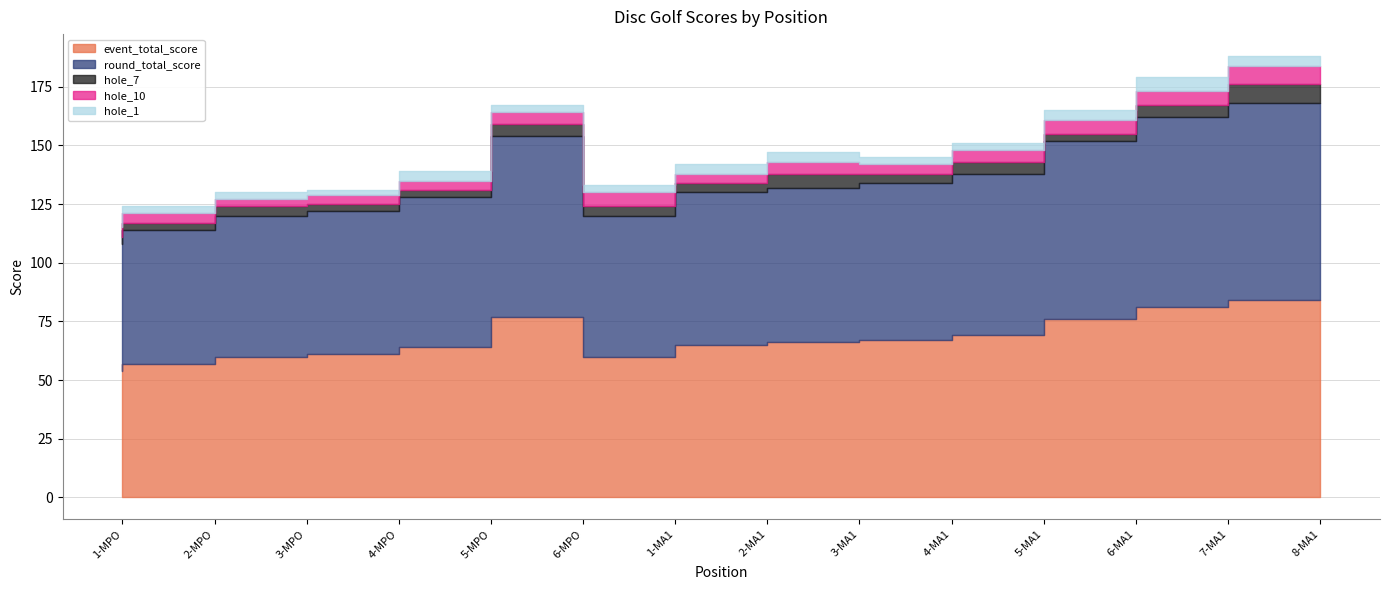

Reading left to right, list all the values displayed in this chart.

event_total_score: 54	57	60	61	64	77	60	65	66	67	69	76	81	84
round_total_score: 54	57	60	61	64	77	60	65	66	67	69	76	81	84
hole_7: 3	3	4	3	3	5	4	4	6	4	5	3	5	8
hole_10: 4	4	3	4	4	5	6	4	5	4	5	6	6	8
hole_1: 3	3	3	2	4	3	3	4	4	3	3	4	6	4